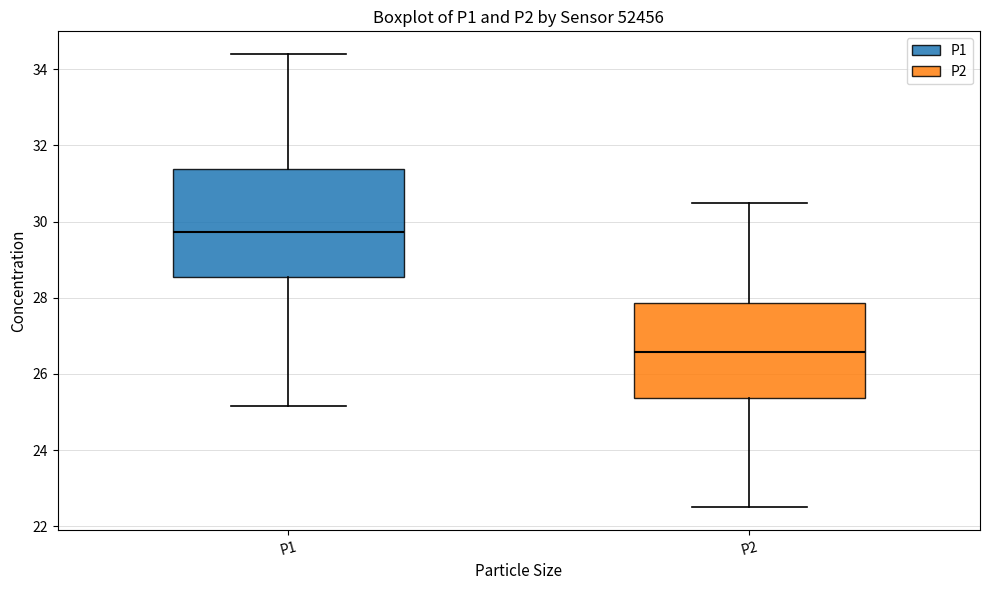

Reading left to right, transcribe this box plot: for each box, give where its median line is, the range the box spans, and where its two whiskers end, as read against the y-axis. The values are not printed on the chart, so give them approximately, as read against the axis.

P1: median 29.8, box 28.6 to 31.4, whiskers 25.2 to 34.4
P2: median 26.6, box 25.4 to 27.8, whiskers 22.6 to 30.6